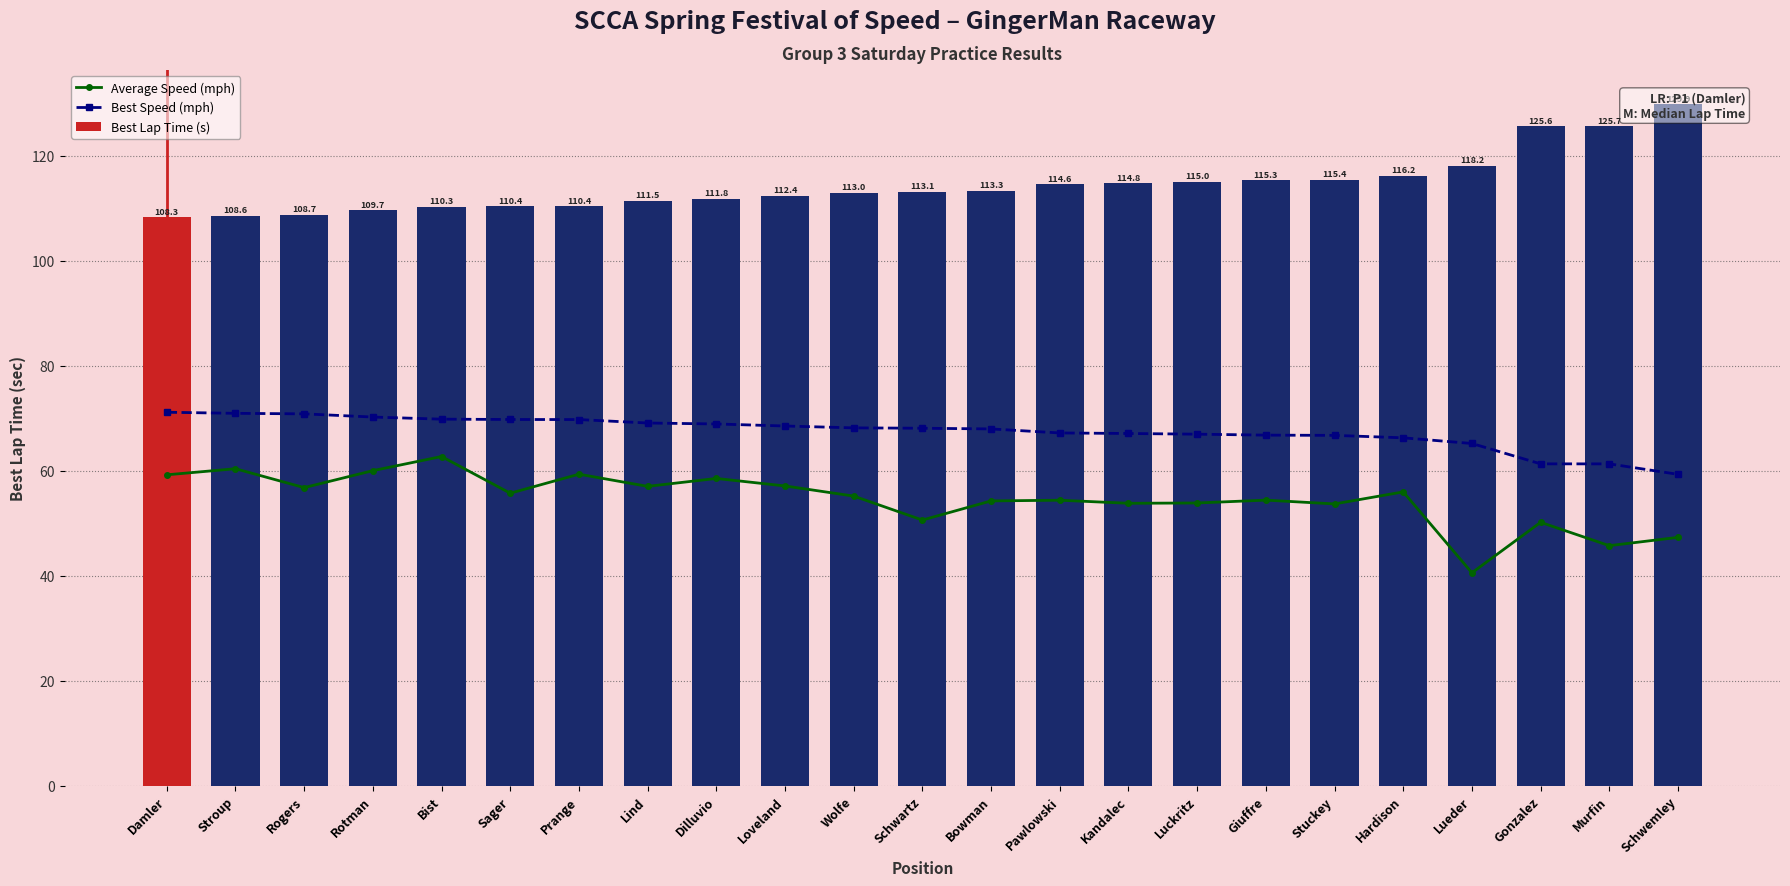

The value of Best Lap Time (s) at Bowman is 113.3. True or false?

True